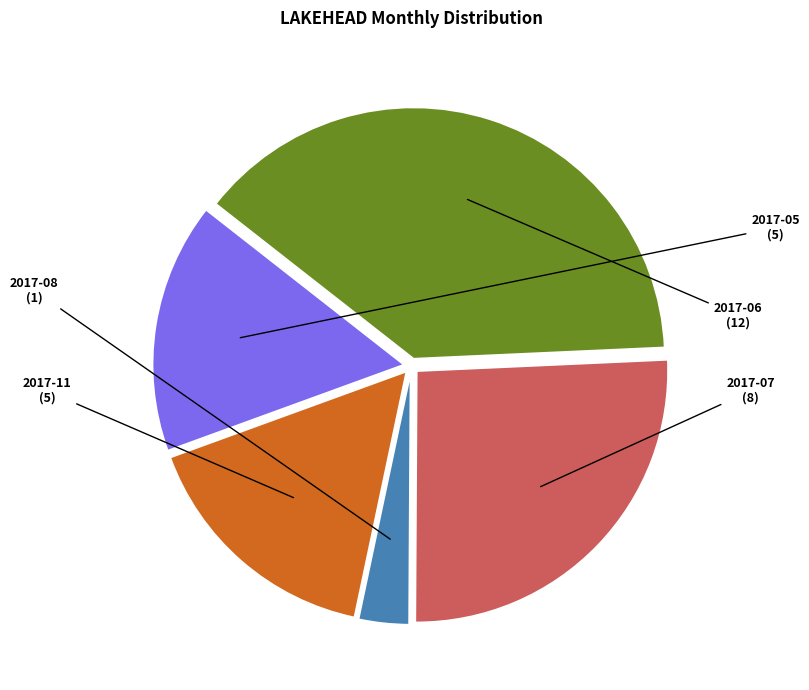

Is there any slice that represents more than half of the pie?

No